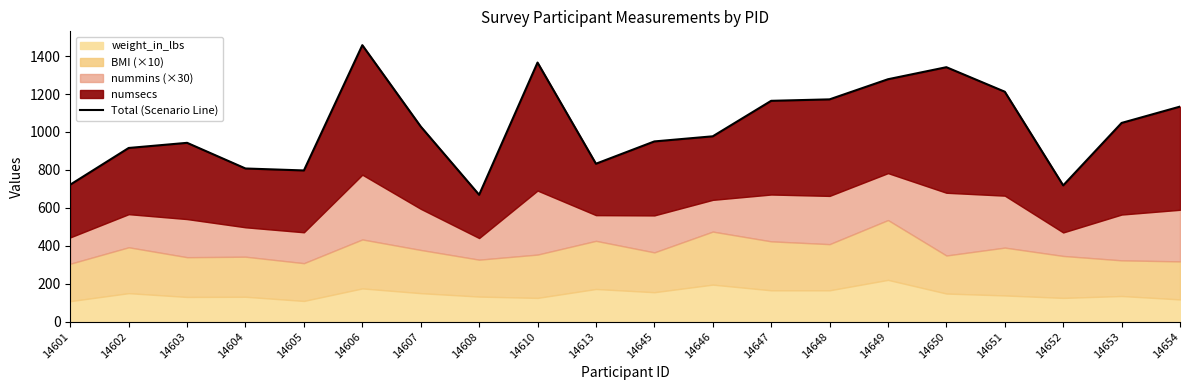

What is the ratio of the value at 14604 to the value at 14653?

0.8